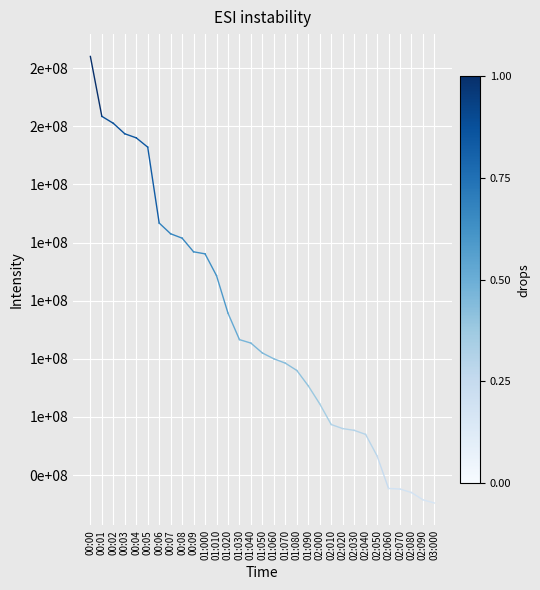

True or false: the data shows 184000000 at 00:00.

True